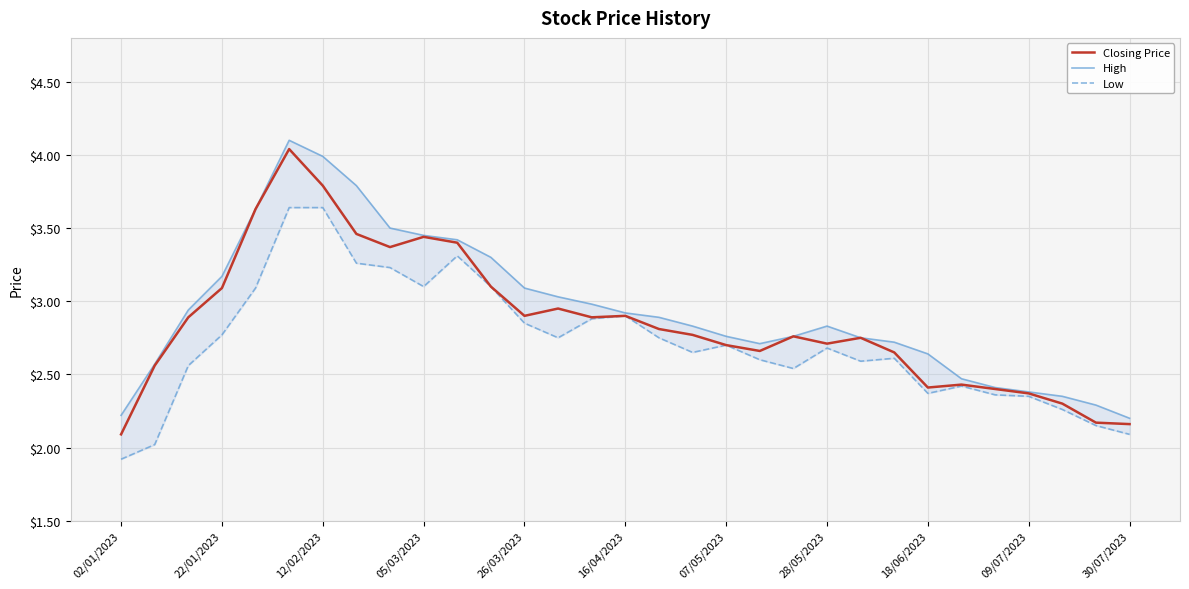

Does the chart display data point markers on the line(s)?

No